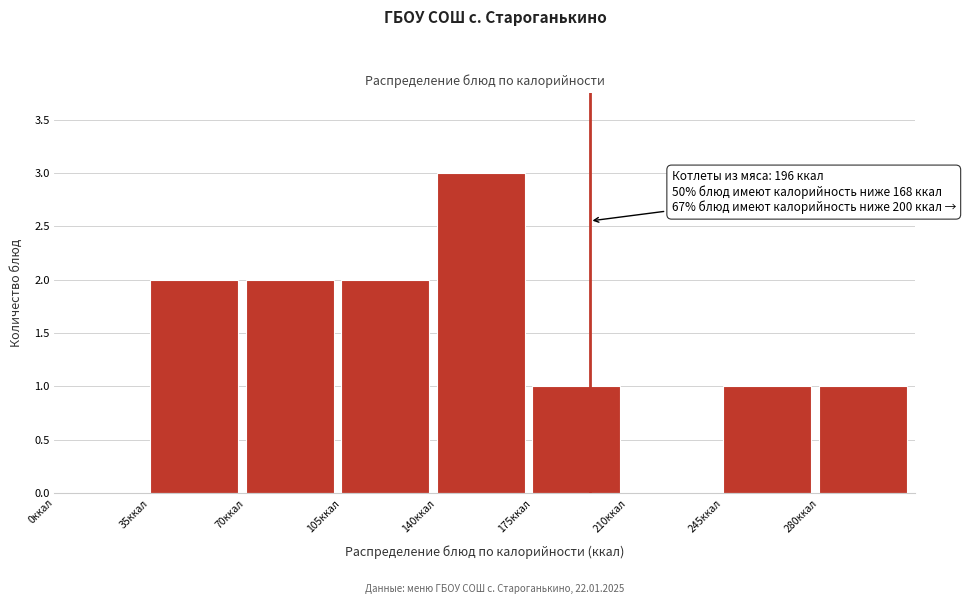

Which range on the x-axis has the tallest bar?

140 to 175